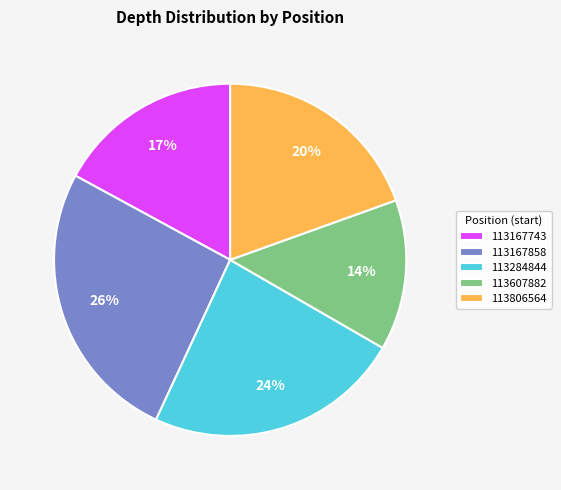

What is the largest slice in the pie chart?

113167858